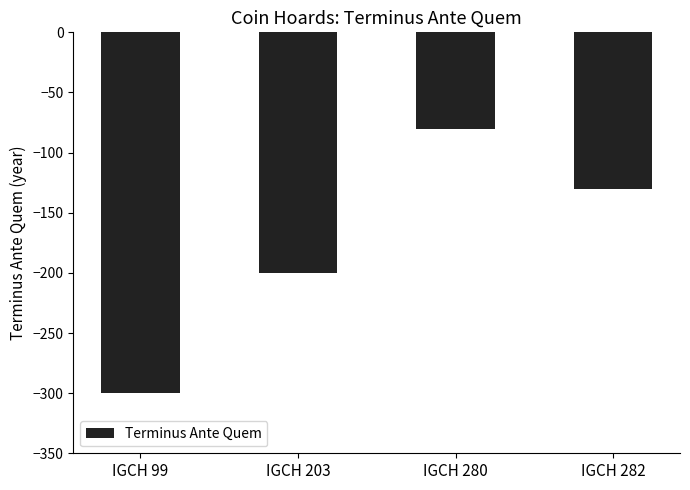

Which category has the highest value across all series?

IGCH 280